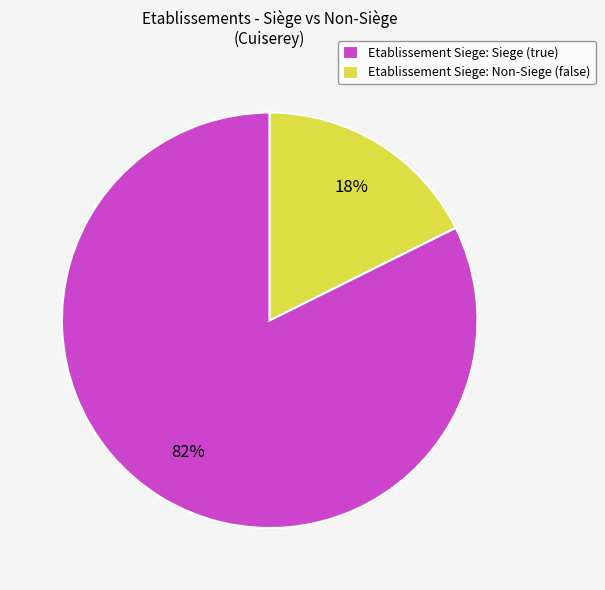

Is there any slice that represents more than half of the pie?

Yes